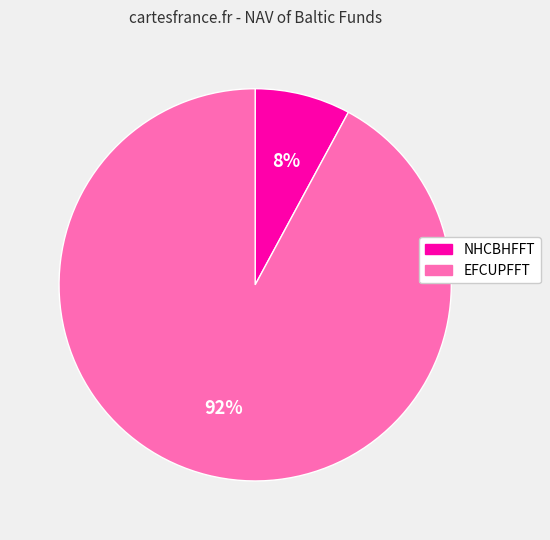

Is it true that EFCUPFFT is 84% of the pie?

False